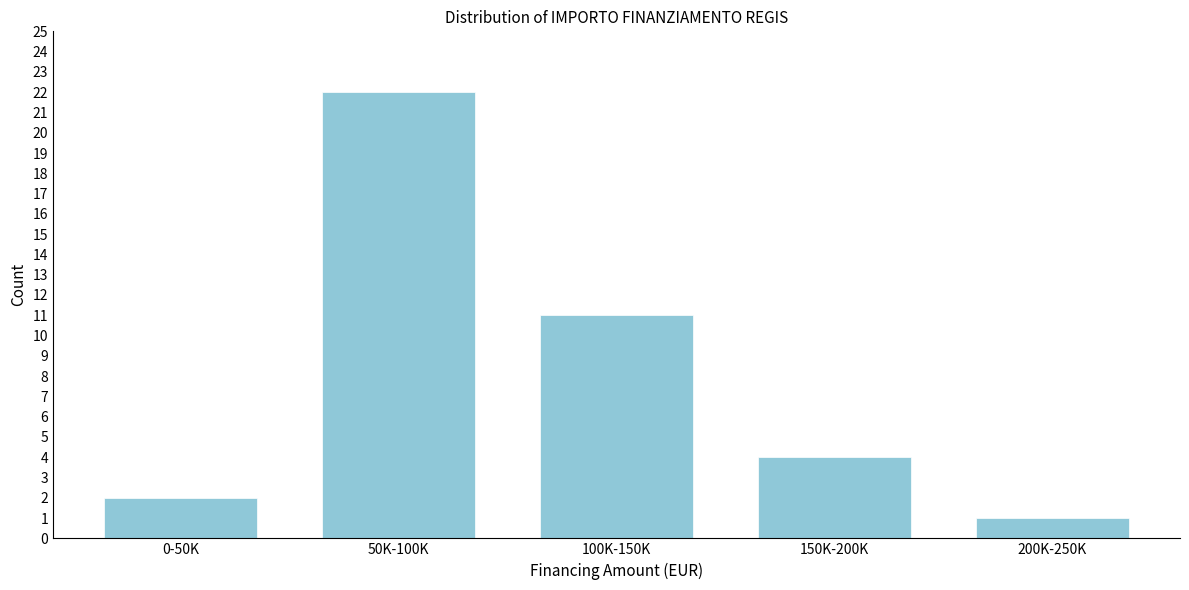

Reading left to right, what are all the values shown in this chart?

2	22	11	4	1